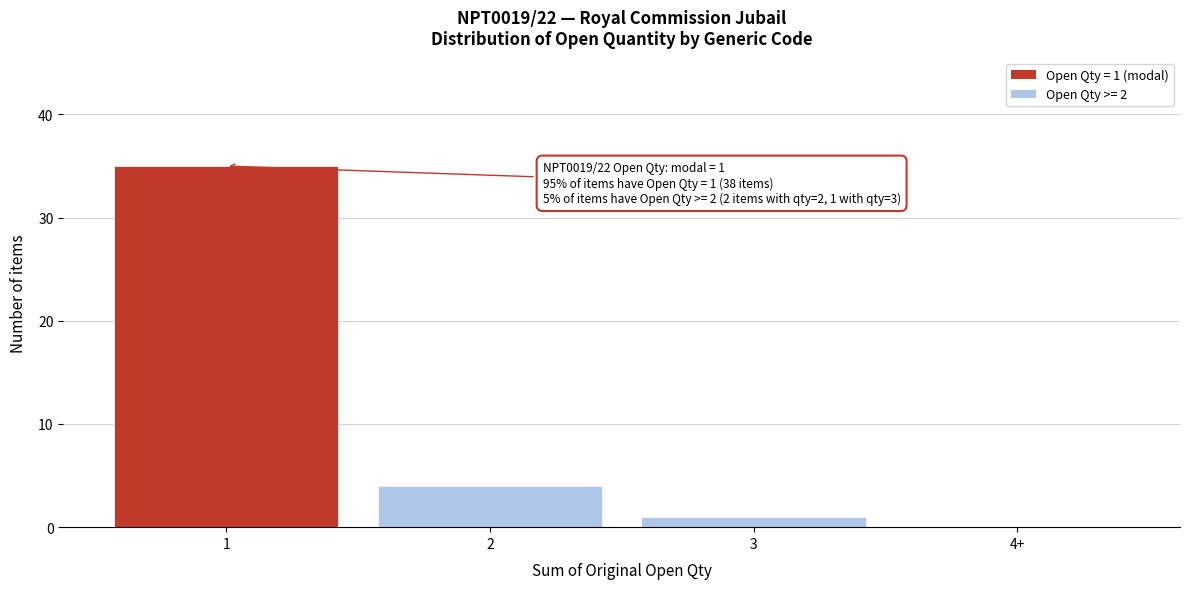

Reading left to right, what are all the values shown in this chart?

1=35	2=4	3=1	4+=0